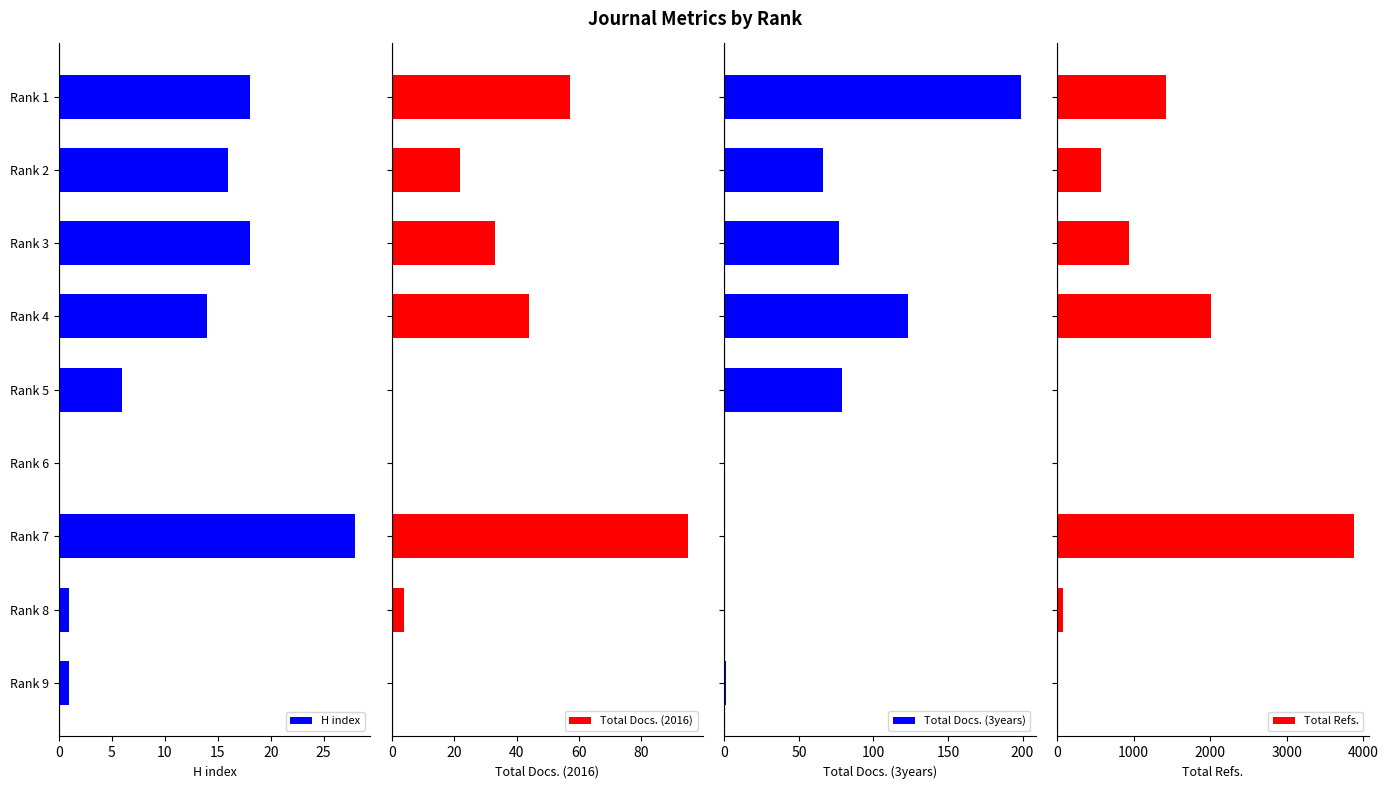

Reading left to right, extract all data points from this chart.

H index: 18	16	18	14	6	0	28	1	1
Total Docs. (2016): 57	22	33	44	0	0	95	4	0
Total Docs. (3years): 199	66	77	123	79	0	0	0	1
Total Refs.: 1420	573	941	2006	0	0	3877	70	0